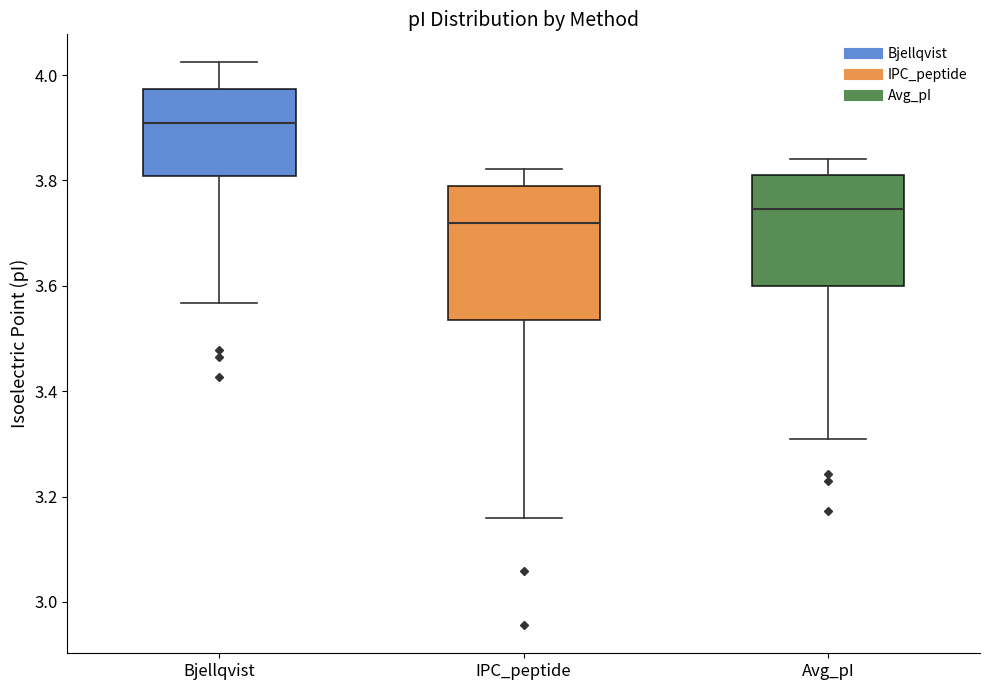

Reading left to right, read every box against the y-axis: the position of its median line, the range the box covers, and the ends of its whiskers. The values are not printed on the chart, so give them approximately, as read against the axis.

Bjellqvist: median 3.92, box 3.80 to 3.98, whiskers 3.56 to 4.02
IPC_peptide: median 3.72, box 3.54 to 3.78, whiskers 3.16 to 3.82
Avg_pI: median 3.74, box 3.60 to 3.82, whiskers 3.32 to 3.84